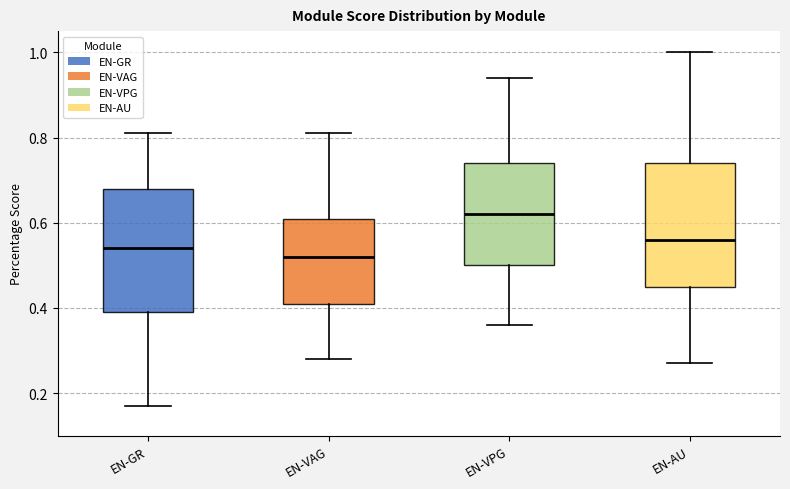

Where does the lower whisker of the box for EN-VPG end on the y-axis? The values are not printed on the chart, so give them approximately, as read against the axis.

0.36